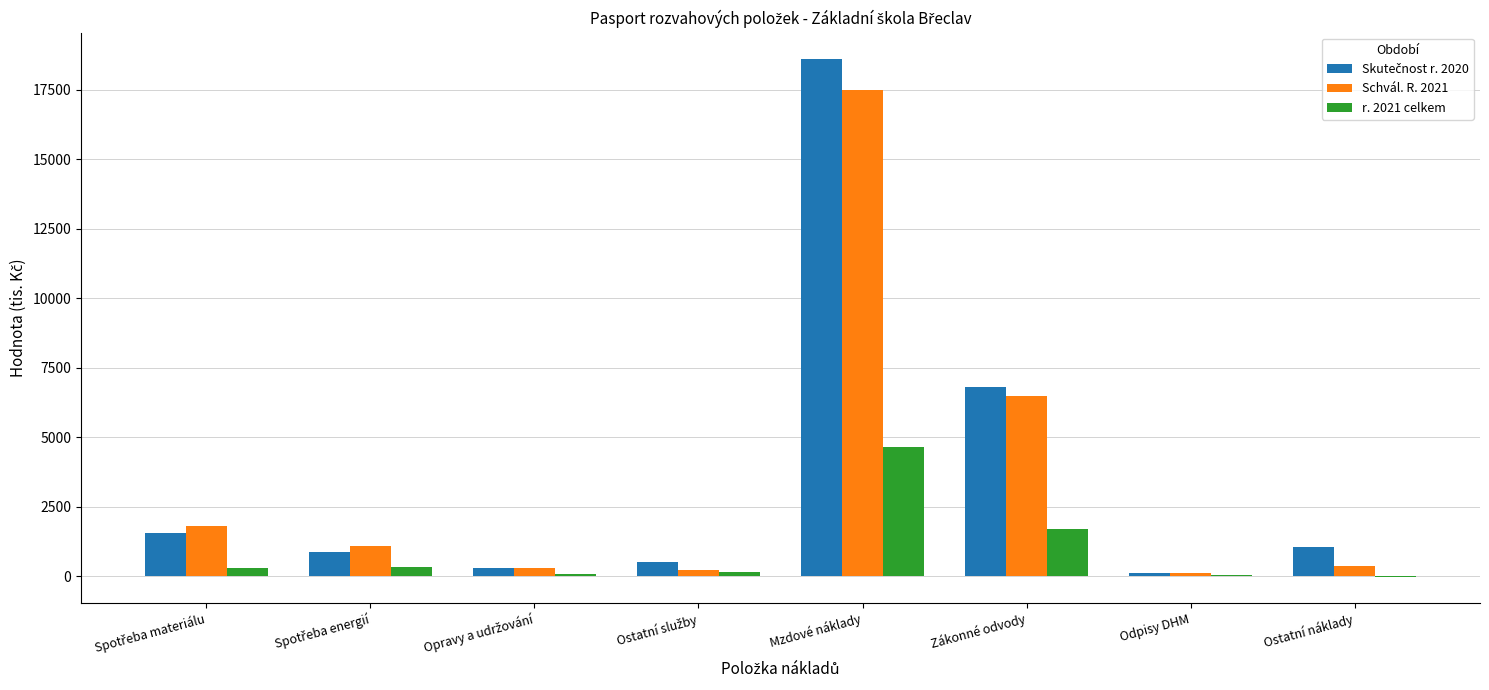

At which category does the chart reach its peak across all series?

Mzdové náklady